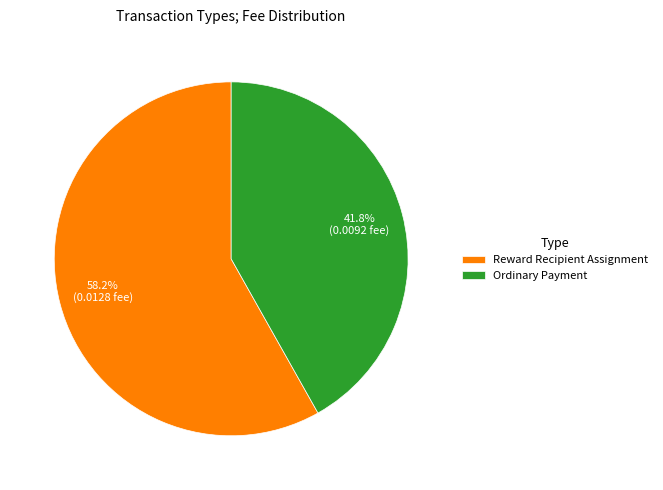

Is it true that Reward Recipient Assignment is 46% of the pie?

False